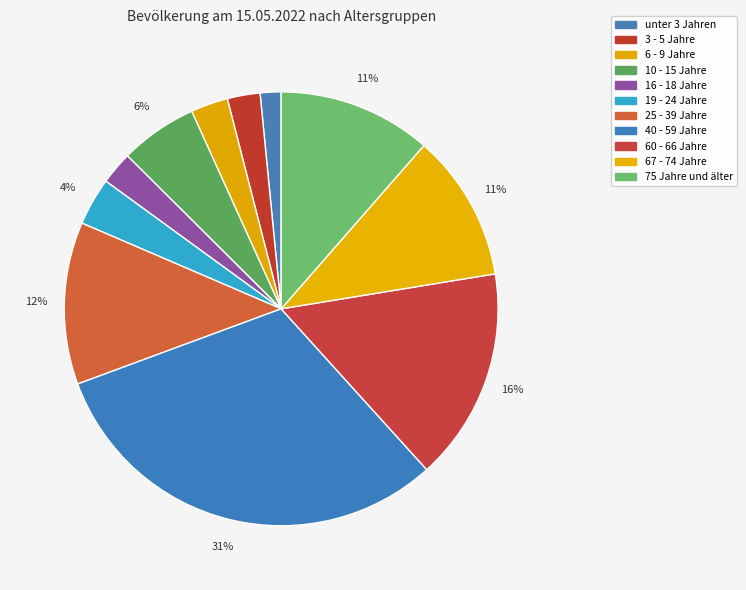

True or false: unter 3 Jahren accounts for 14% of the total.

False